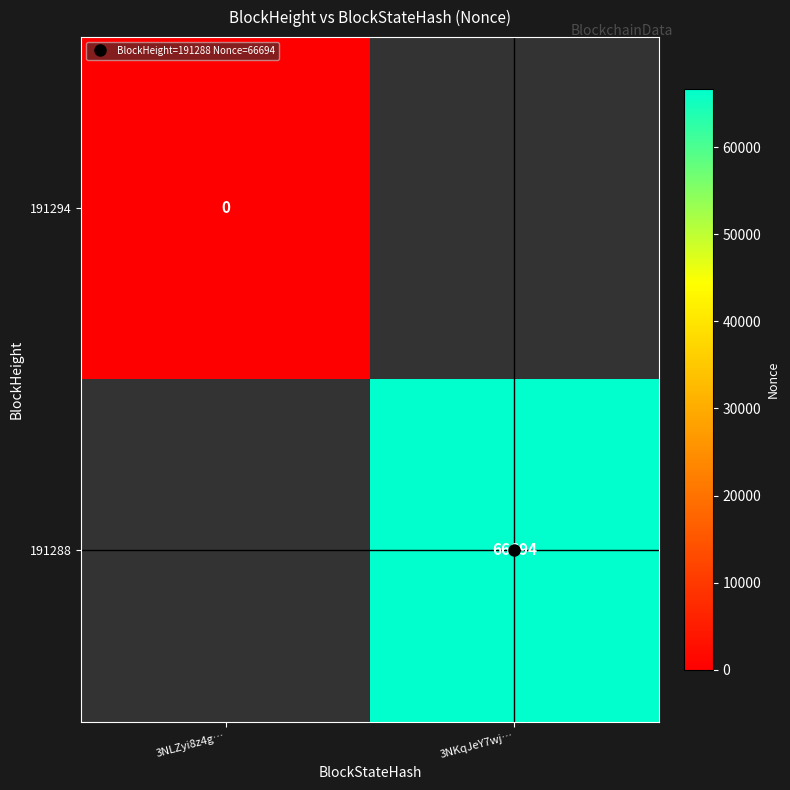

Rank the categories by 191294 value from highest to lowest.

3NLZyi8z4g…, 3NKqJeY7wj…